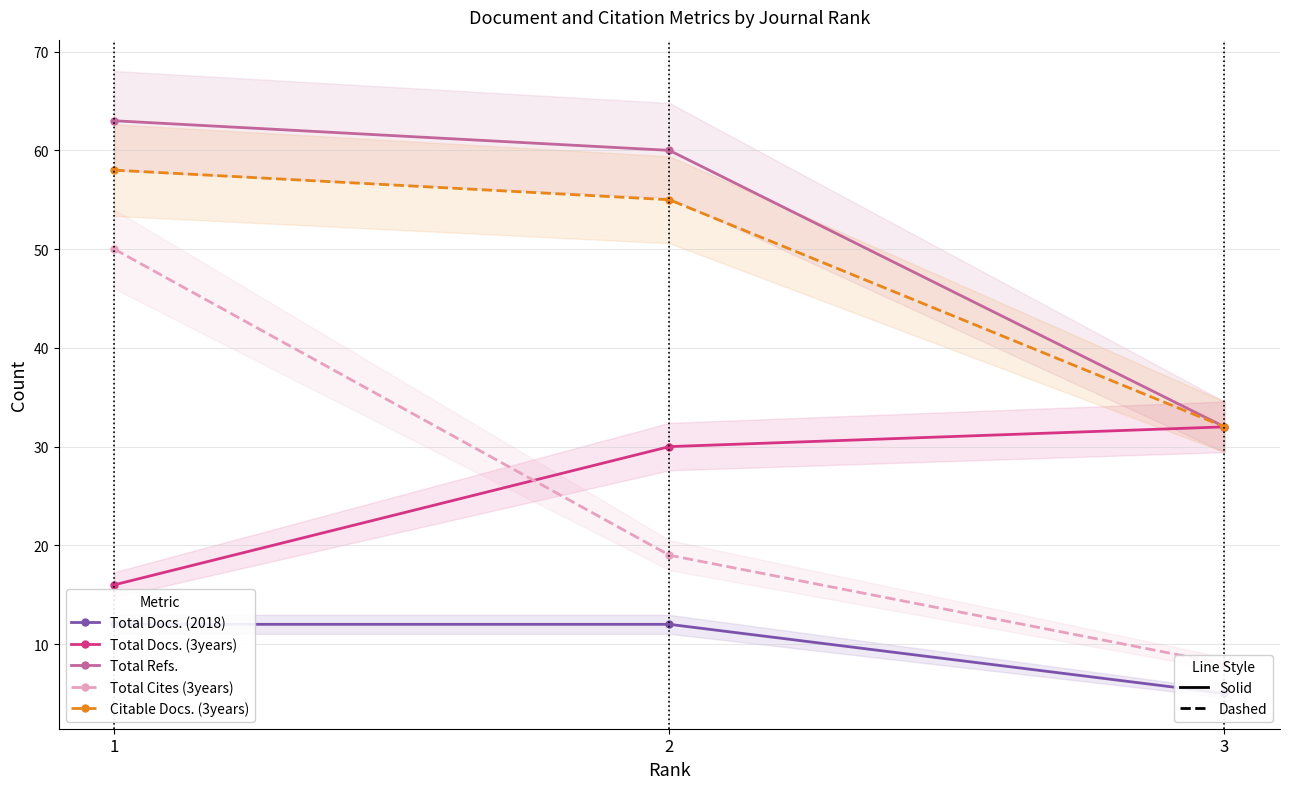

List the series in order of their peak value, lowest first.

Total Docs. (2018), Total Docs. (3years), Total Cites (3years), Citable Docs. (3years), Total Refs.